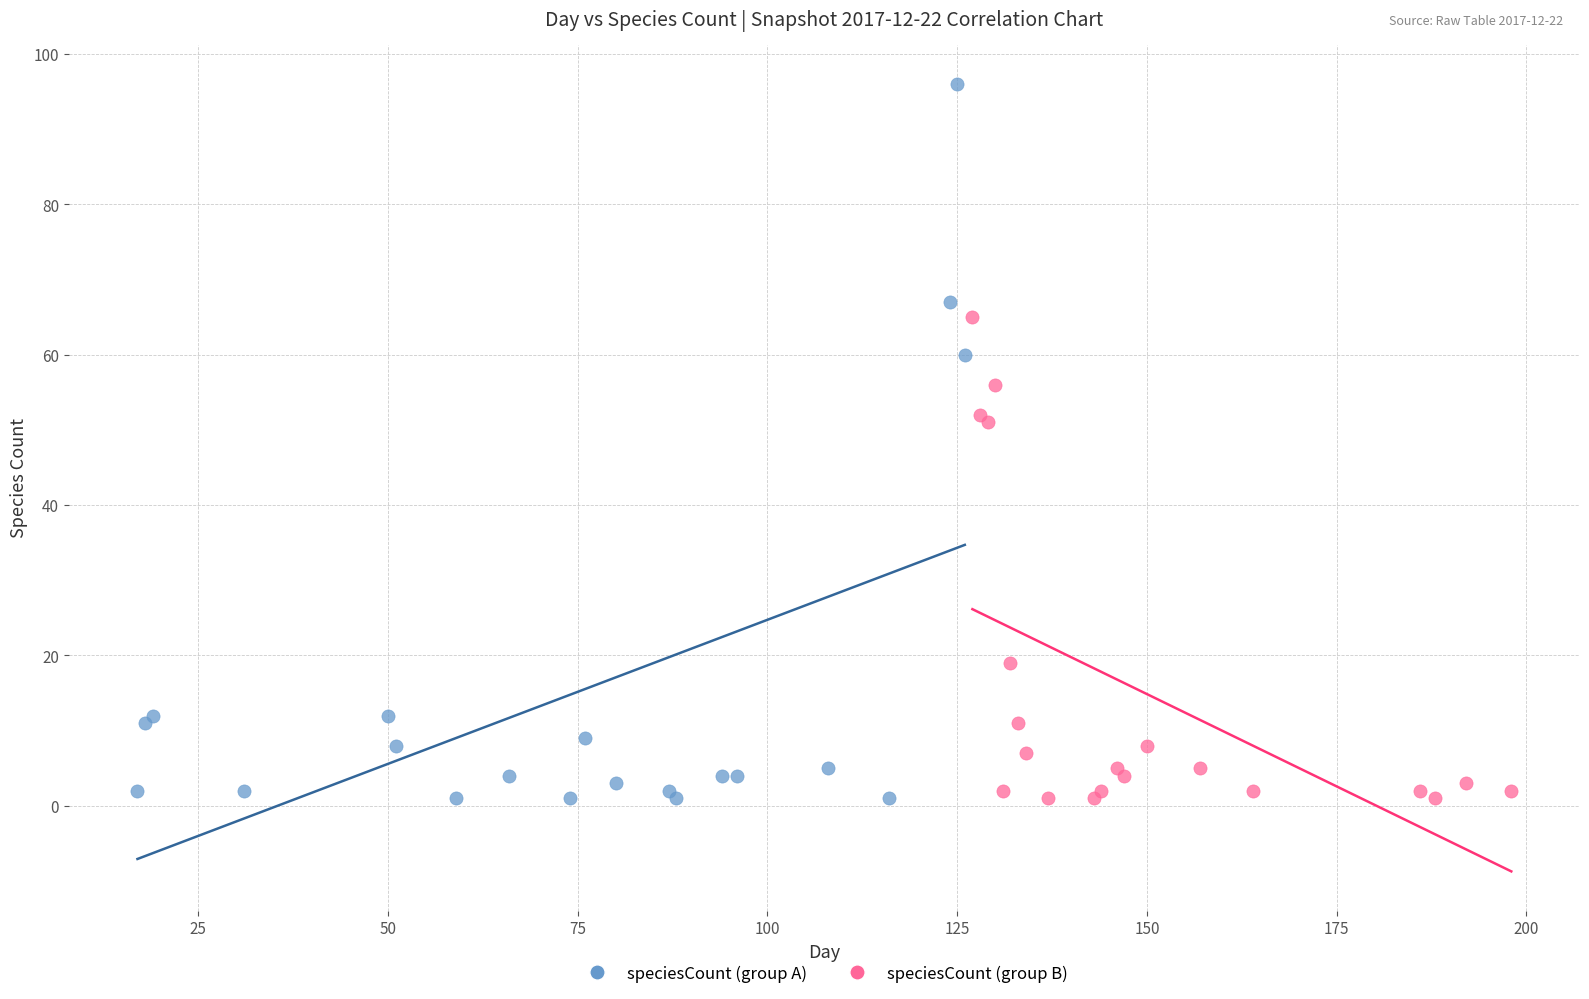

Which series has the widest spread of Y values?

speciesCount (group A)